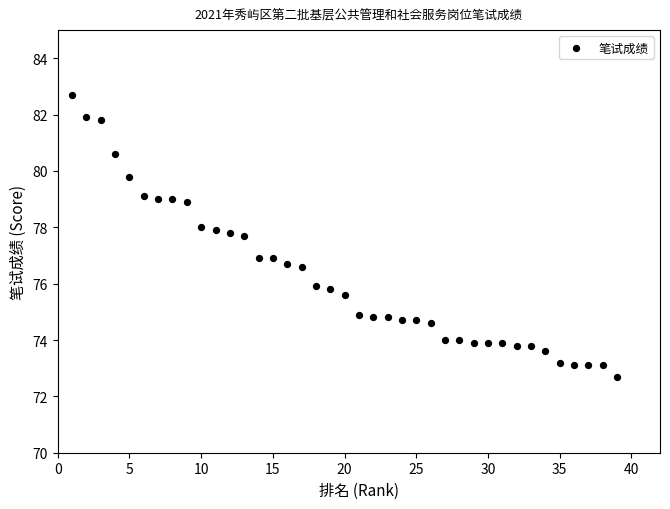

What is the range of X values (max minus min)?

38.0